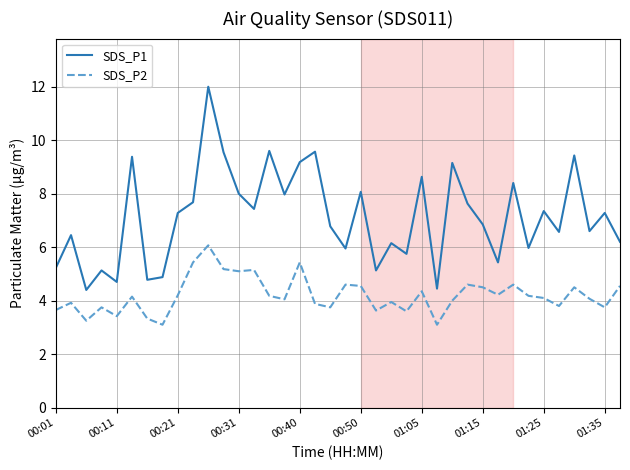

What is the difference between the maximum and minimum values in the SDS_P1 series?

7.6